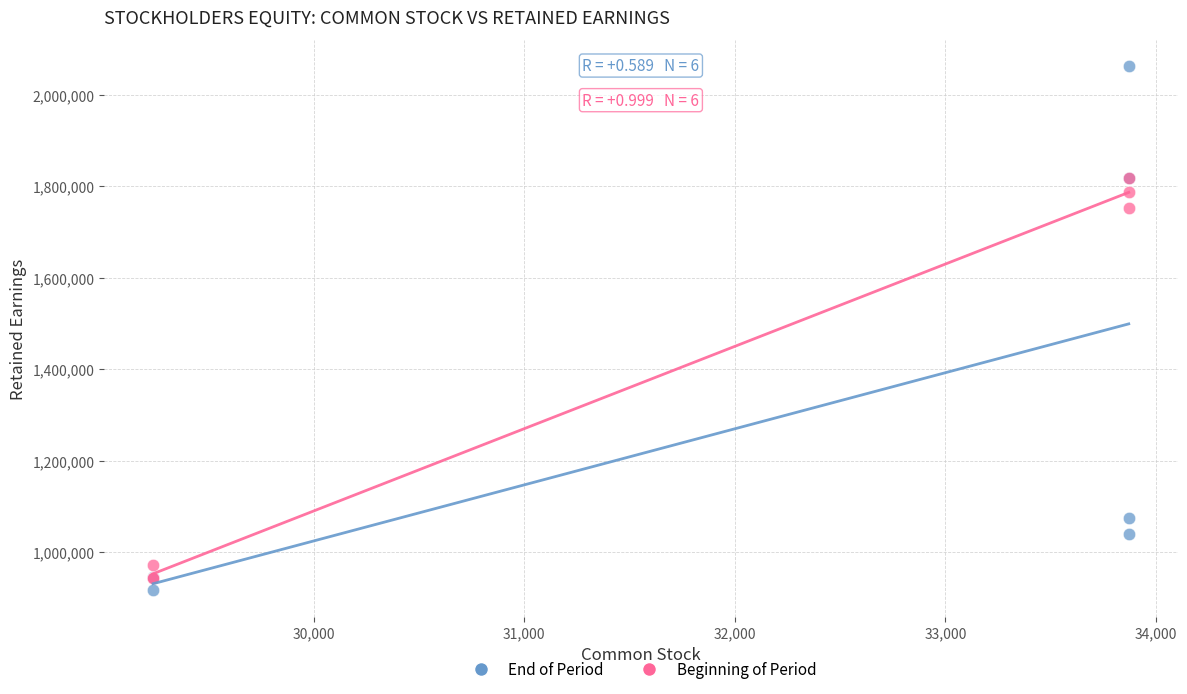

Which series reaches the minimum Y coordinate?

End of Period